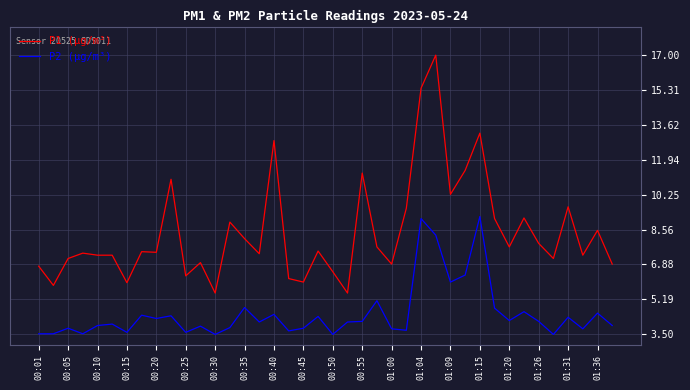

Which series has the largest total across all categories?

P1 (μg/m³)